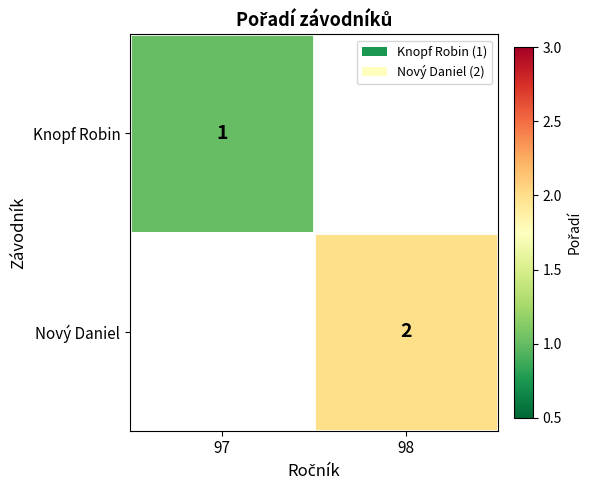

Is it true that Nový Daniel equals 2 at 98?

True